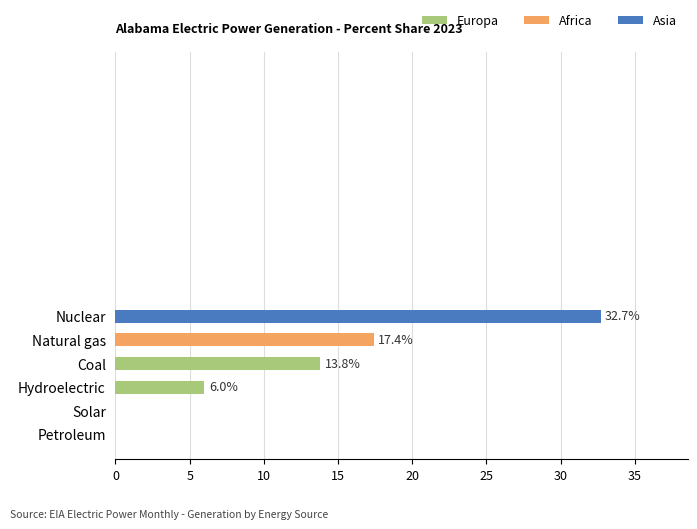

What is the maximum value shown in the chart?

32.7